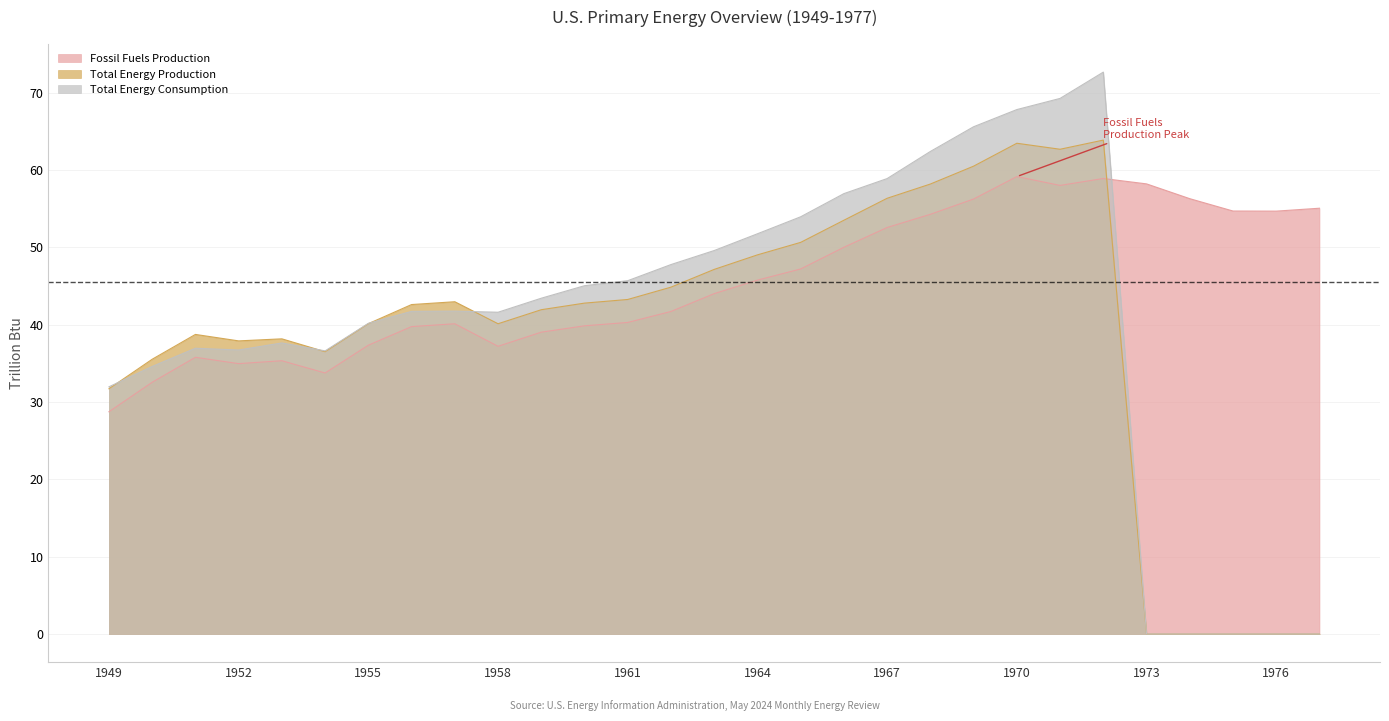

True or false: Total Energy Production and Fossil Fuels Production cross at least once.

True